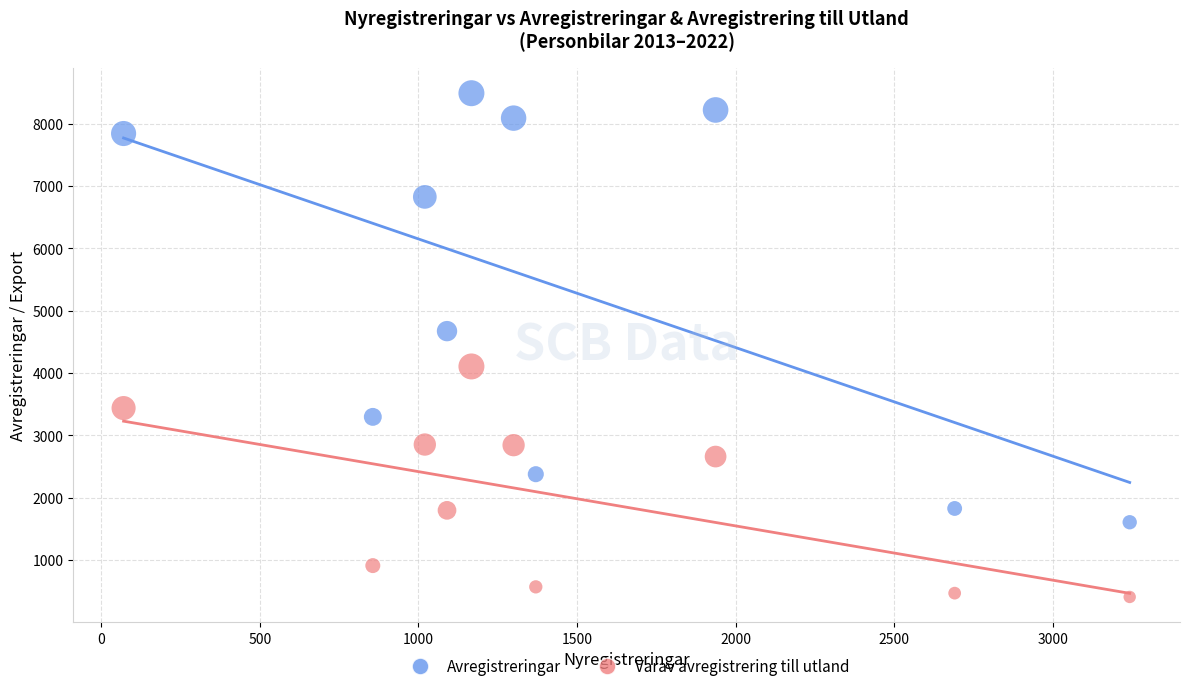

Which series reaches the maximum Y coordinate?

Avregistreringar